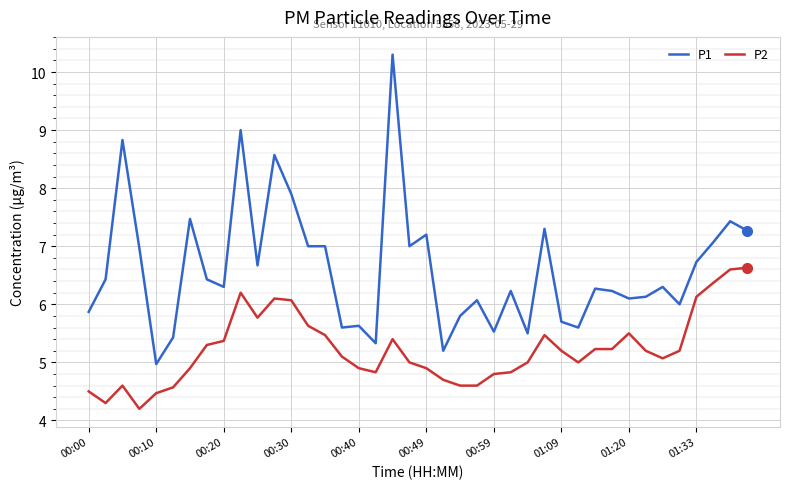

List the series in order of their overall mean, highest first.

P1, P2